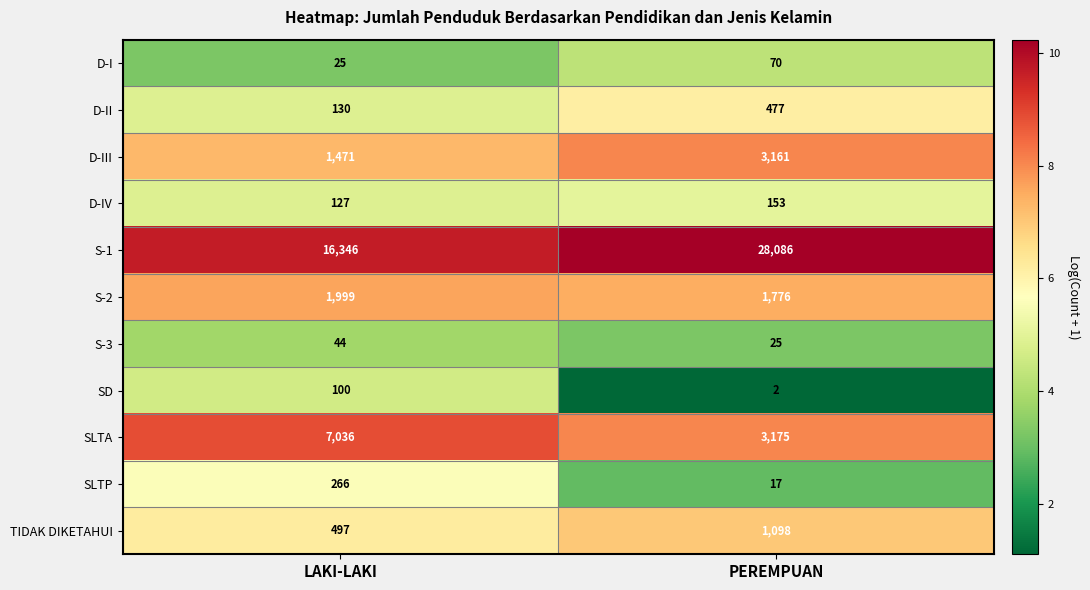

Which series has the widest spread of values?

S-1